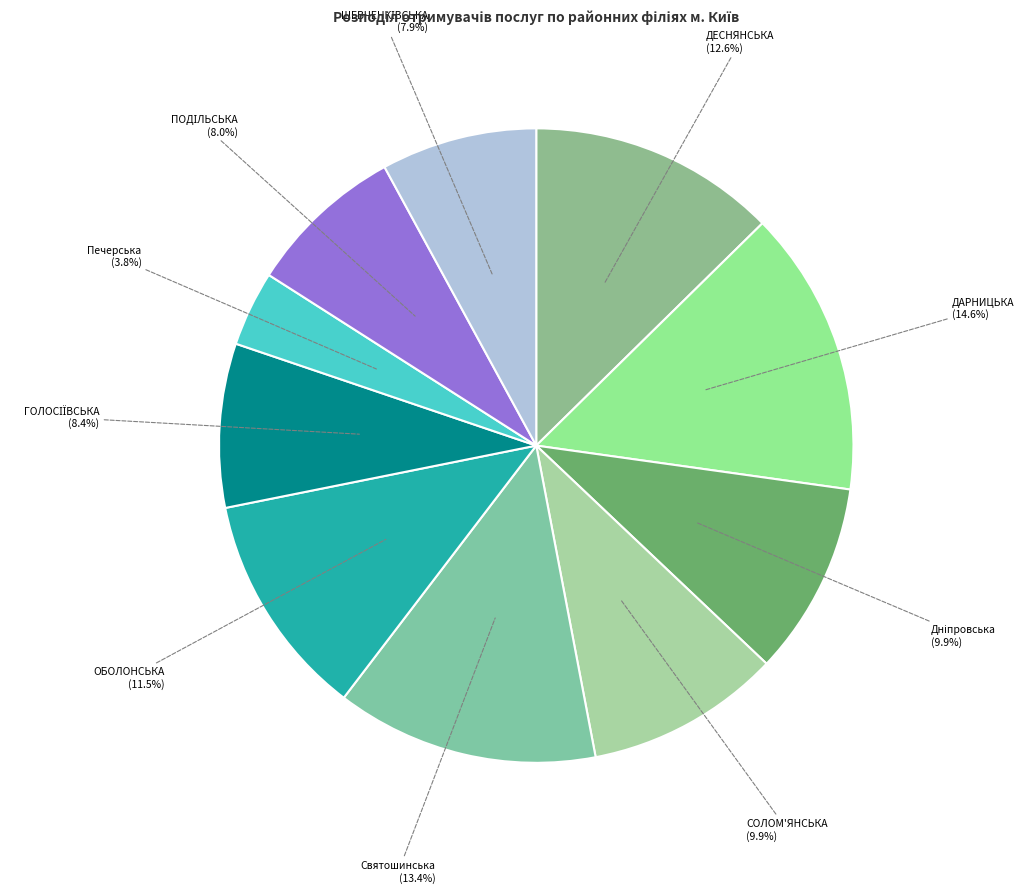

To the nearest percent, what percentage of the pie is Святошинська?

13%